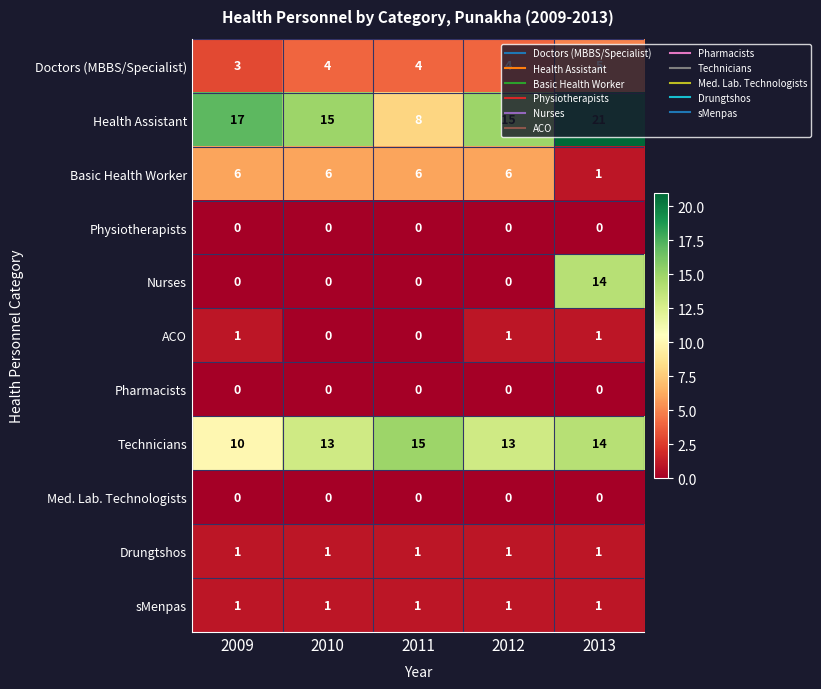

What is the sum of all Doctors (MBBS/Specialist) values?

20